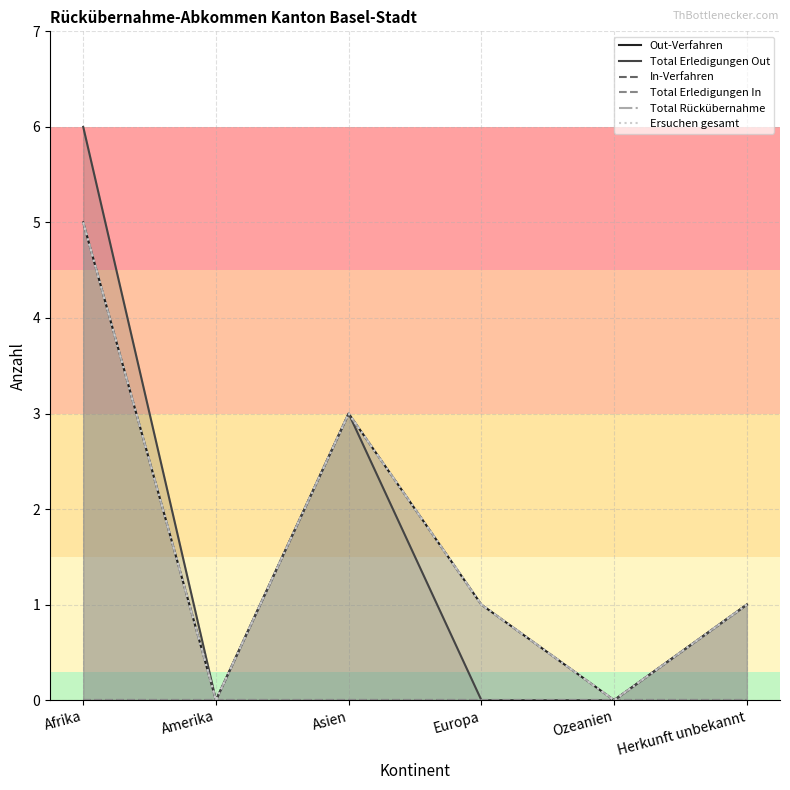

Which label corresponds to the smallest value in the chart?

Amerika